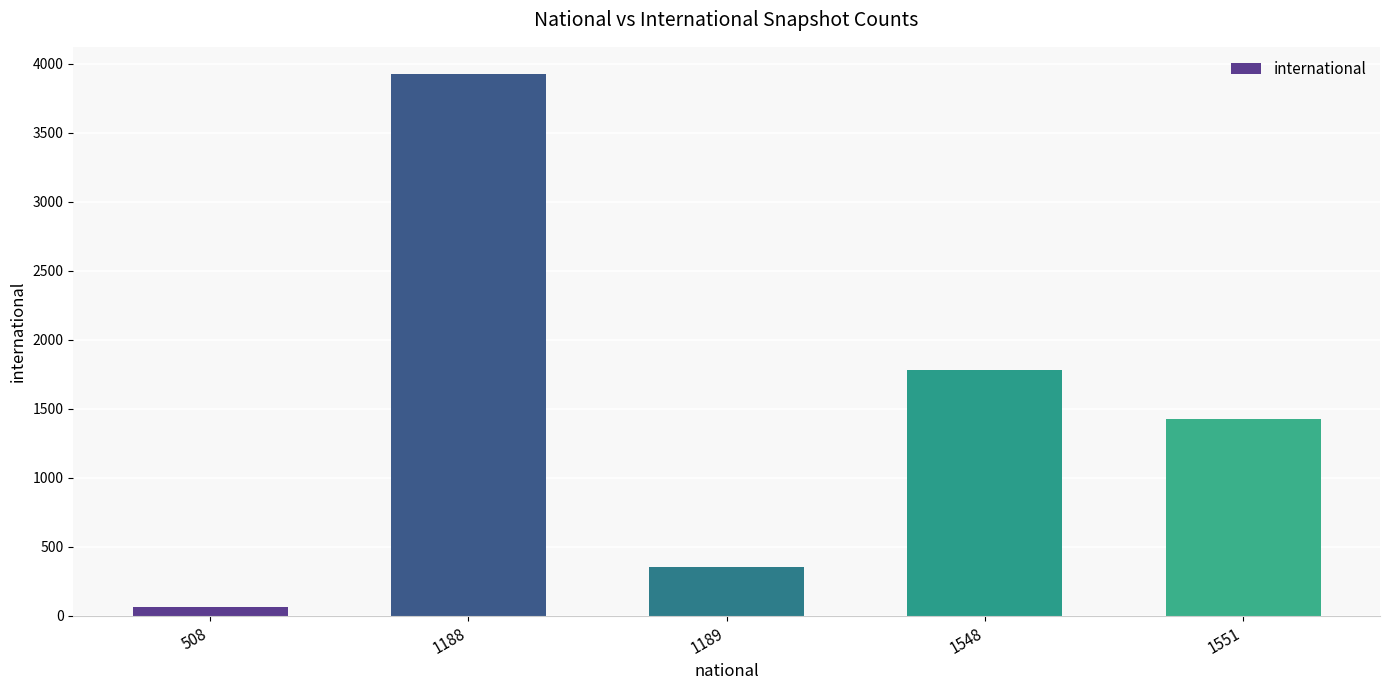

Rank the categories by value from highest to lowest.

1188, 1548, 1551, 1189, 508